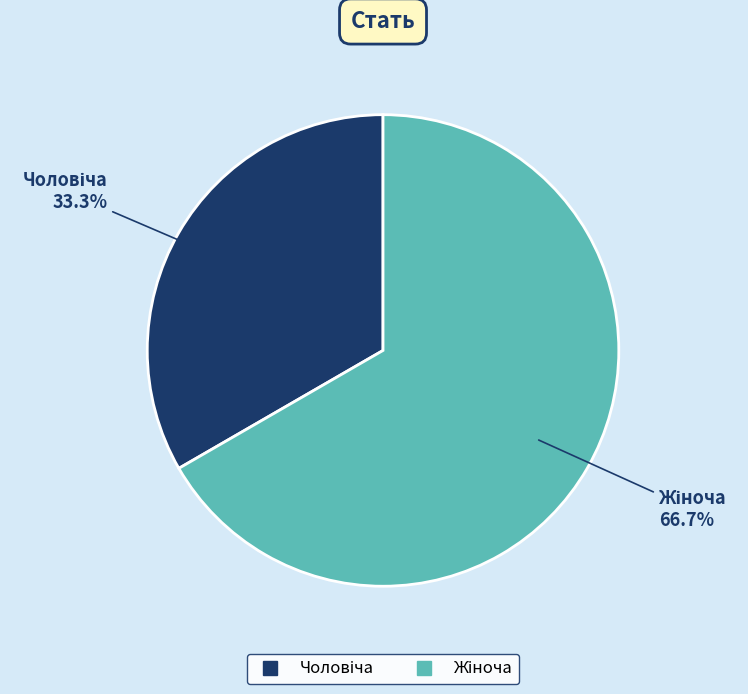

Is there any slice that represents more than half of the pie?

Yes